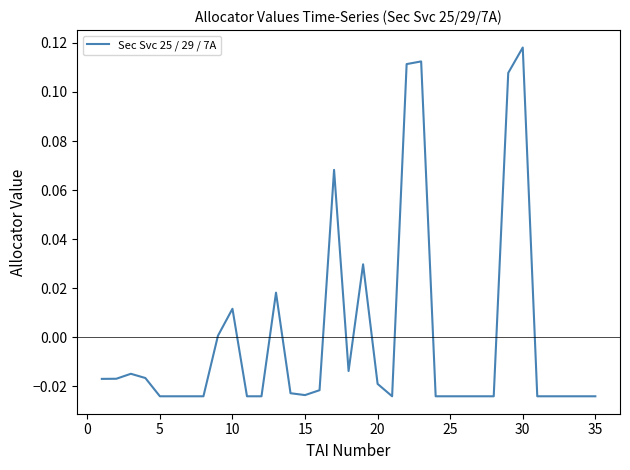

How many lines are shown in the chart?

1